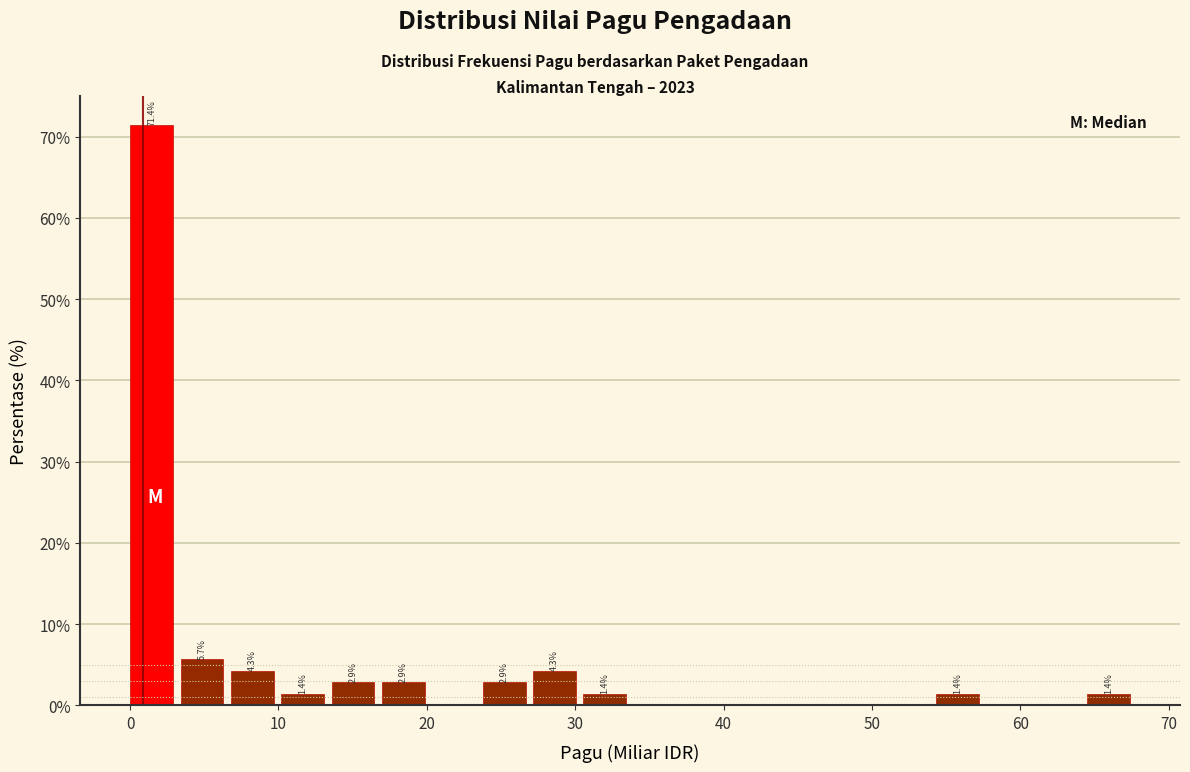

Around what value on the x-axis is the tallest bar? Give the approximate position of its centre, as read against the axis.

1